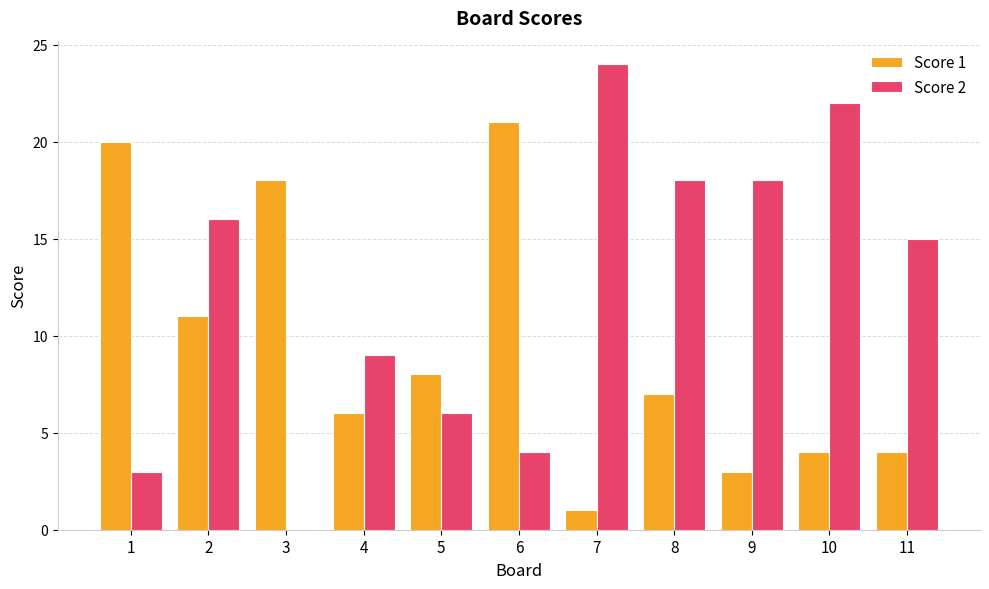

What is the maximum value for Score 2?

24